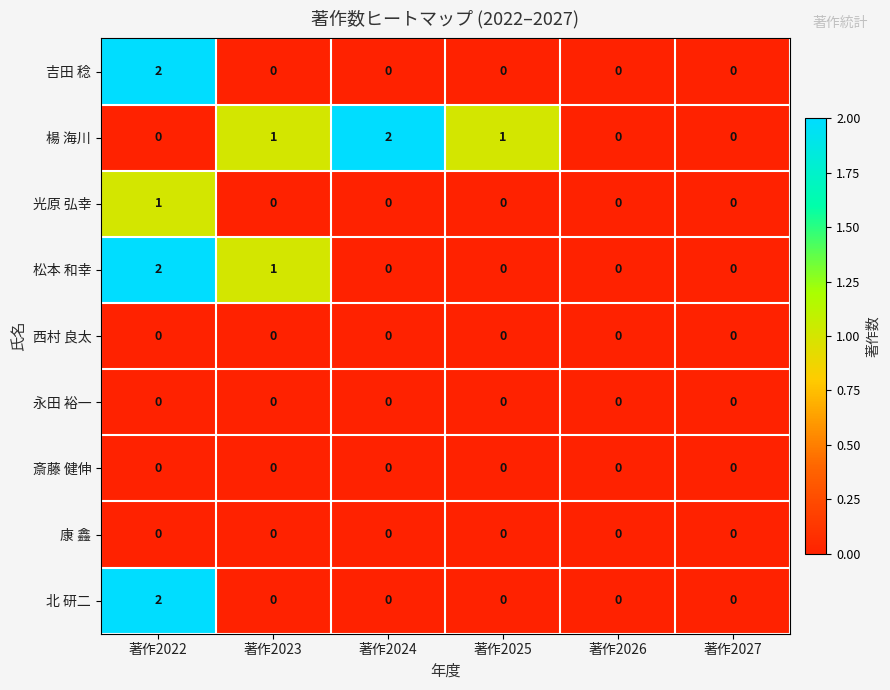

Which series changed the most between 著作2023 and 著作2025?

松本 和幸